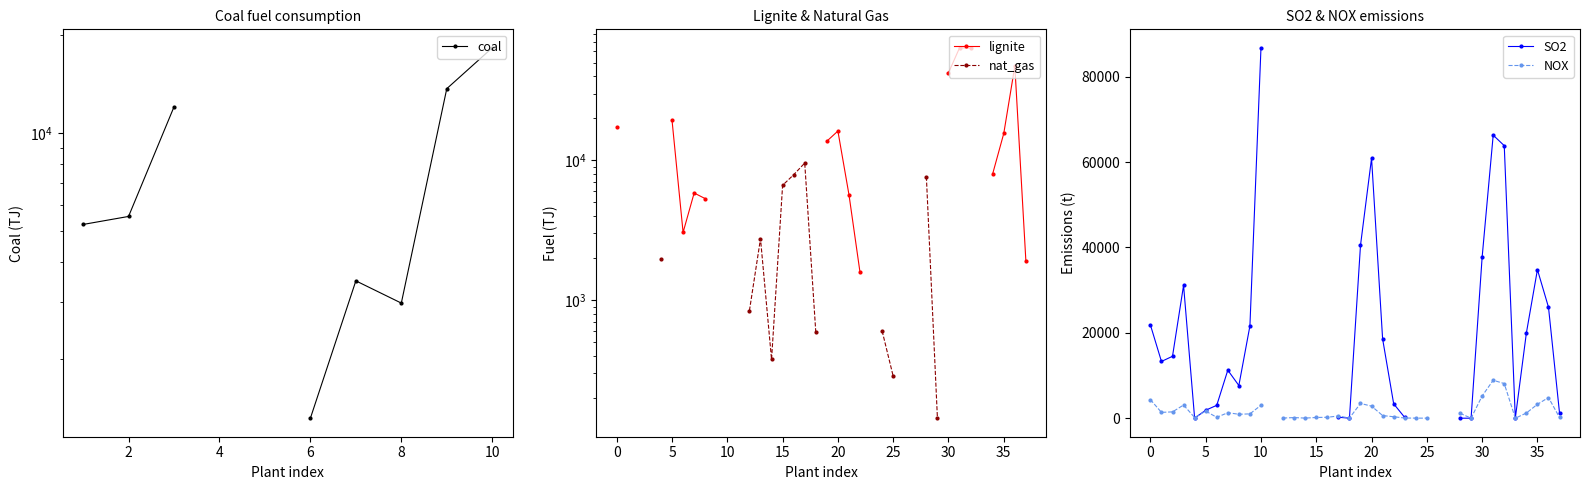

How many interior local peaks does the lignite series have?

4